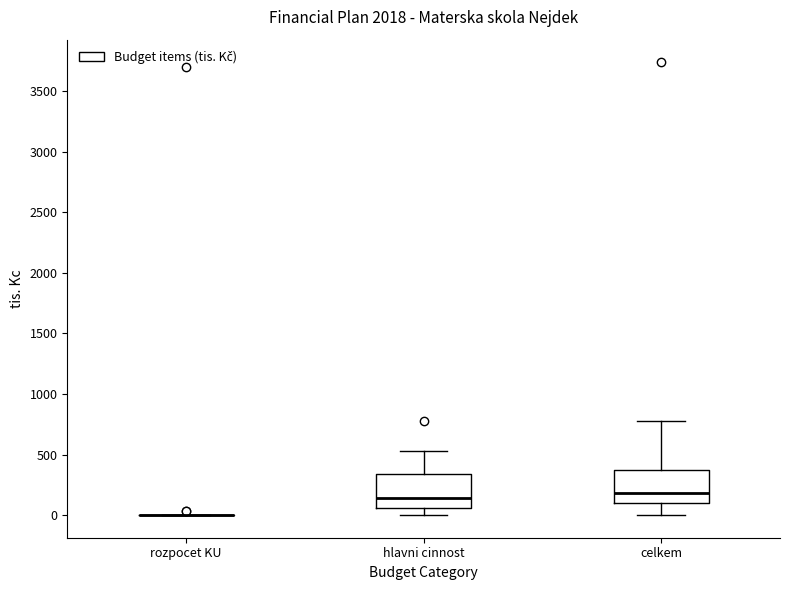

Reading left to right, read every box against the y-axis: the position of its median line, the range the box covers, and the ends of its whiskers. The values are not printed on the chart, so give them approximately, as read against the axis.

rozpocet KU: box collapsed to a line at 0, whiskers 0 to 0
hlavni cinnost: median 150, box 50 to 350, whiskers 0 to 550
celkem: median 200, box 100 to 350, whiskers 0 to 800